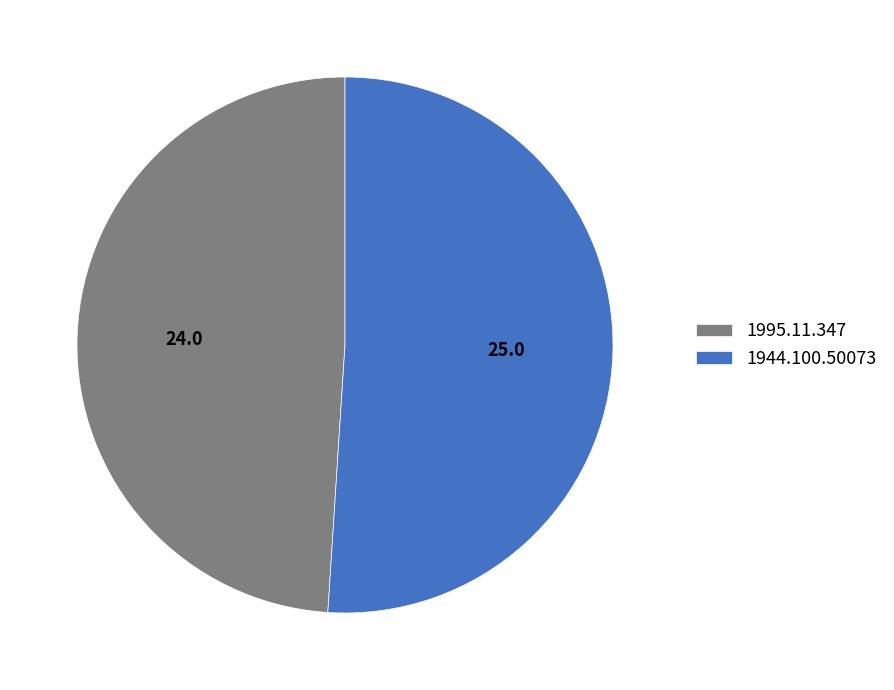

Is it true that 1944.100.50073 is 51% of the pie?

True